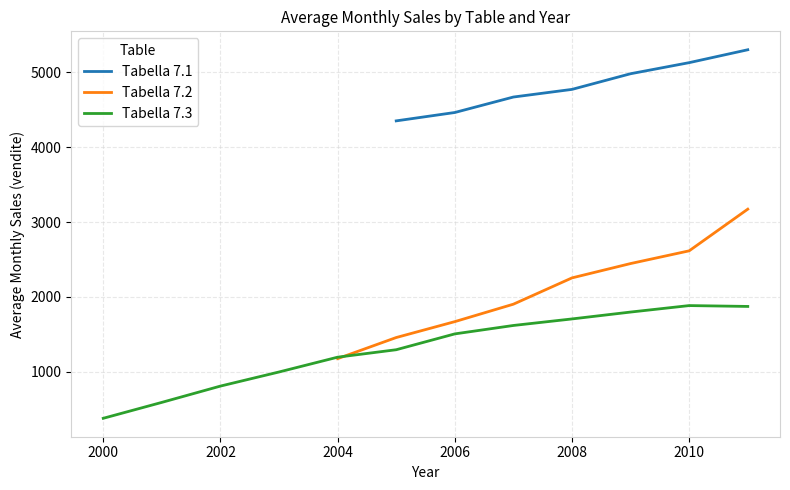

Which series has the largest total across all categories?

Tabella 7.1 (gen-dic avg)